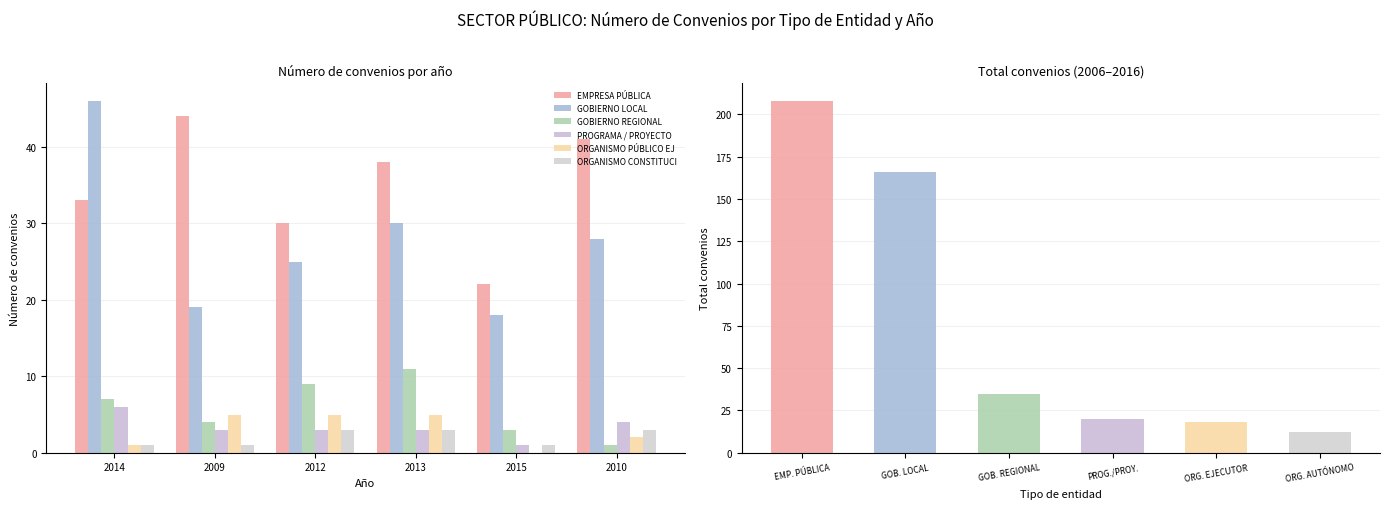

At how many categories does at least one series exceed 34?

4